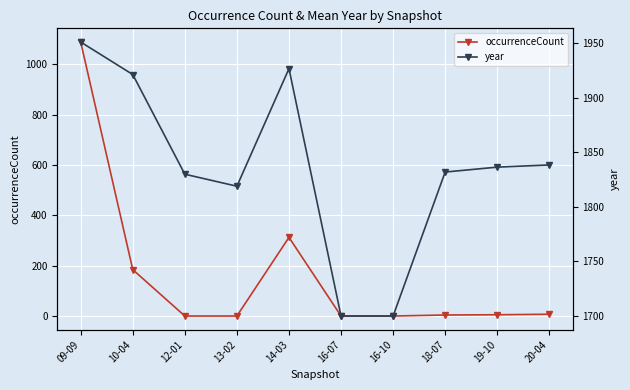

True or false: year and occurrenceCount cross at least once.

False